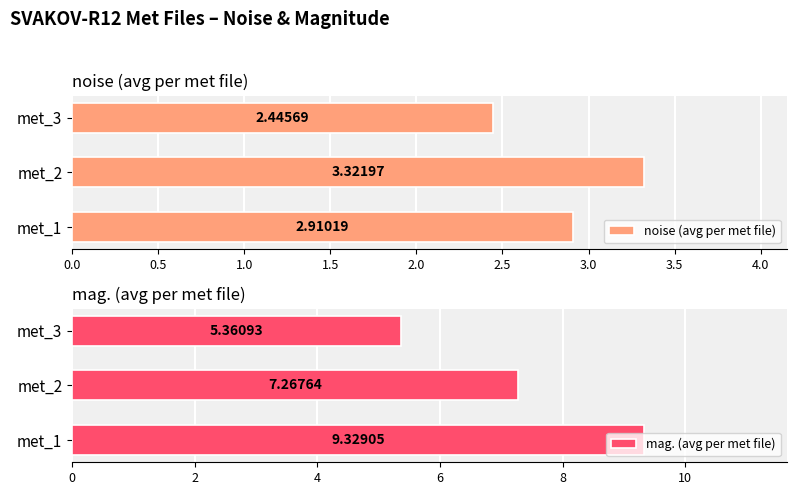

How many bars are there in each group?

2